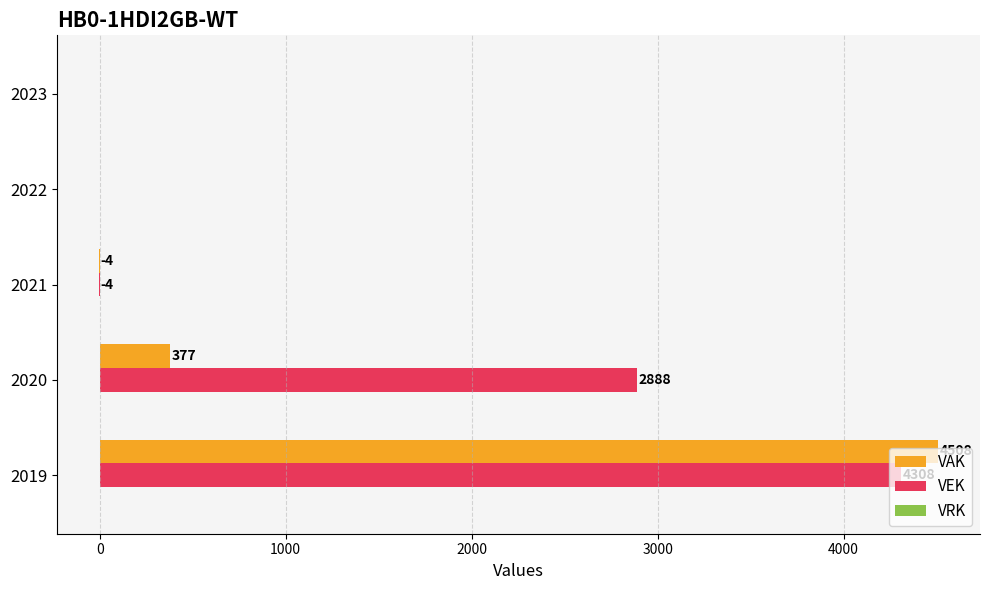

How many series are shown in this chart?

2